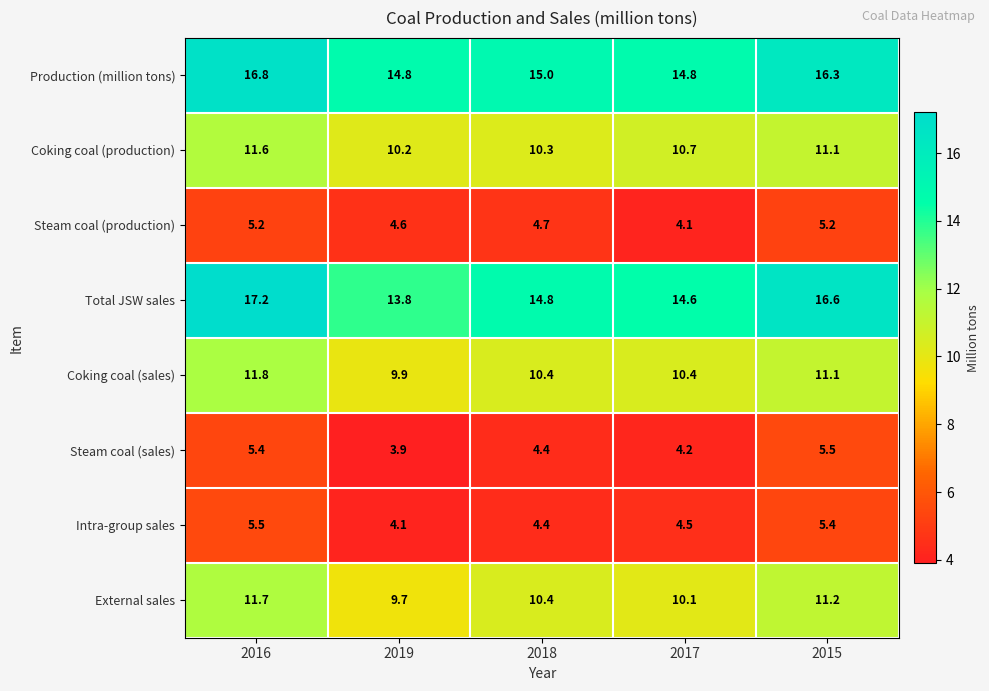

Between 2019 and 2017, which series saw the biggest shift?

Total JSW sales